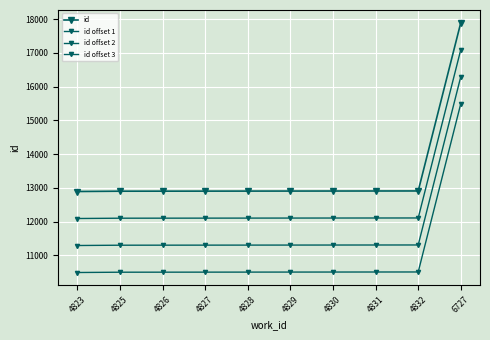

Reading right to left, transcribe all the data shown in this chart.

id: 17900	12909	12908	12907	12906	12905	12904	12903	12902	12893
id offset 1: 17100	12109	12108	12107	12106	12105	12104	12103	12102	12093
id offset 2: 16300	11309	11308	11307	11306	11305	11304	11303	11302	11293
id offset 3: 15500	10509	10508	10507	10506	10505	10504	10503	10502	10493